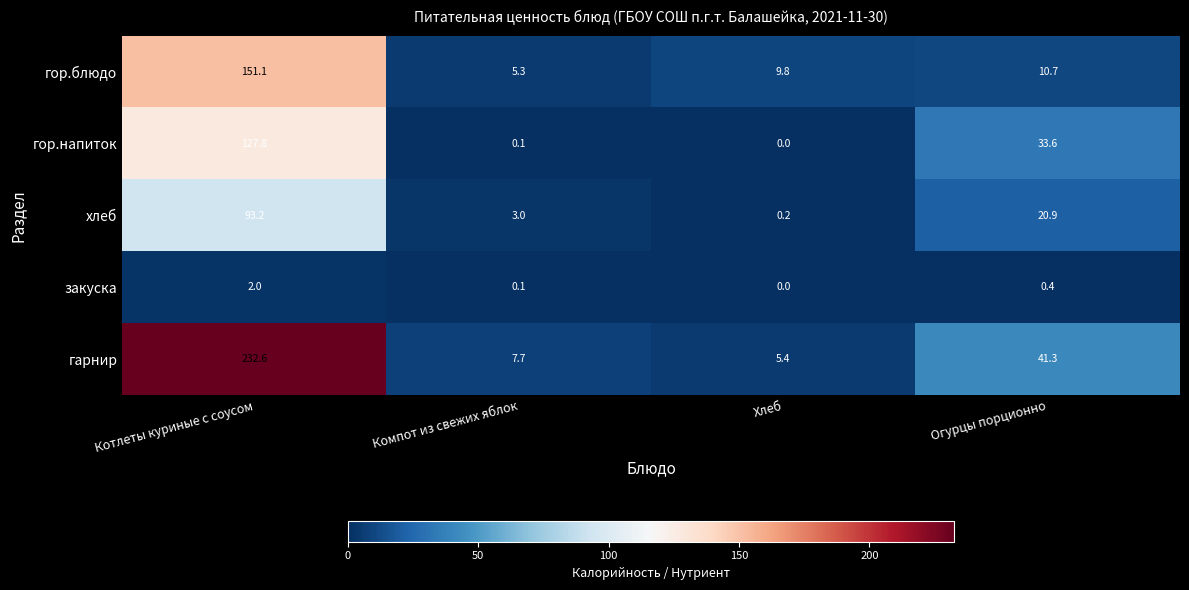

The гор.блюдо series shows 9.8 at Хлеб. True or false?

True